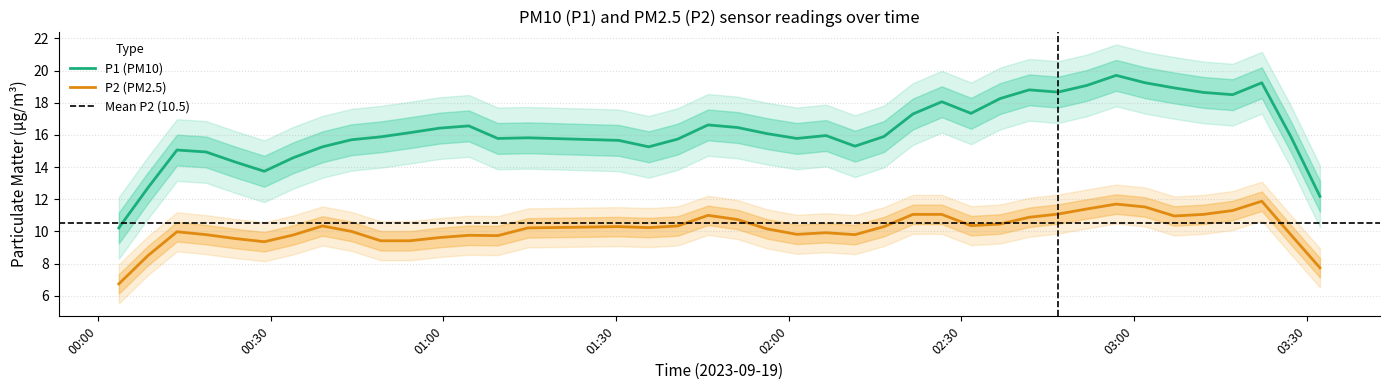

What is the difference between the highest and lowest values at 16?

5.5